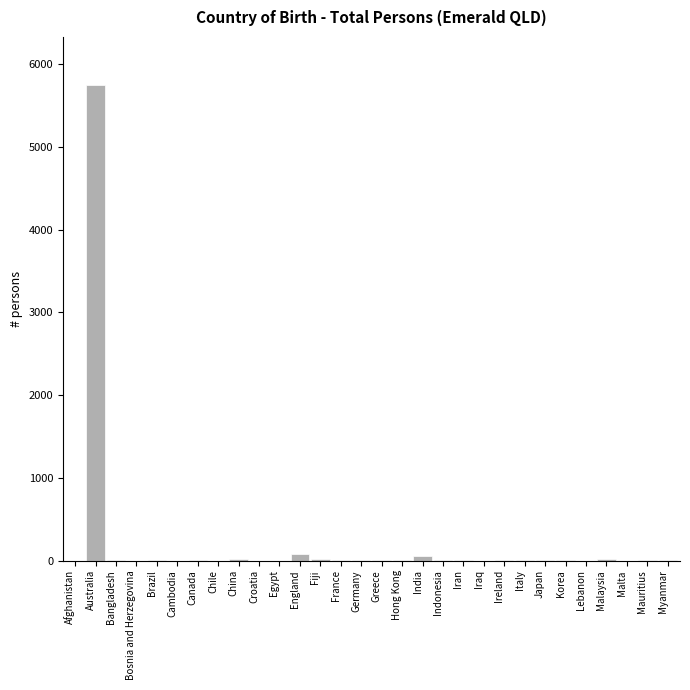

What is the sum of all values?

6022